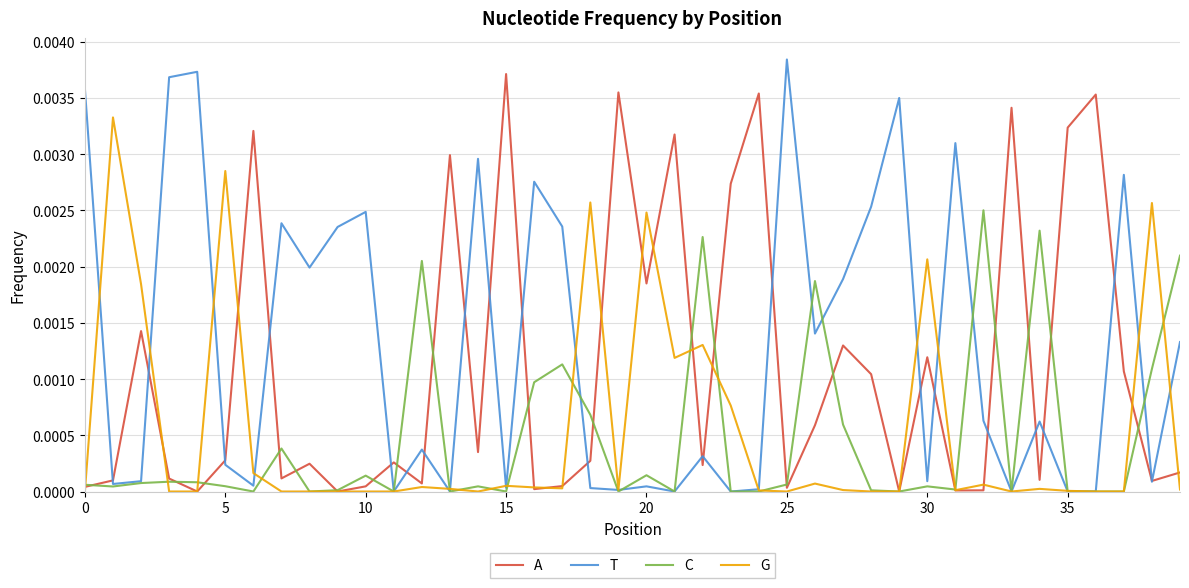

Which series has the largest total across all categories?

T